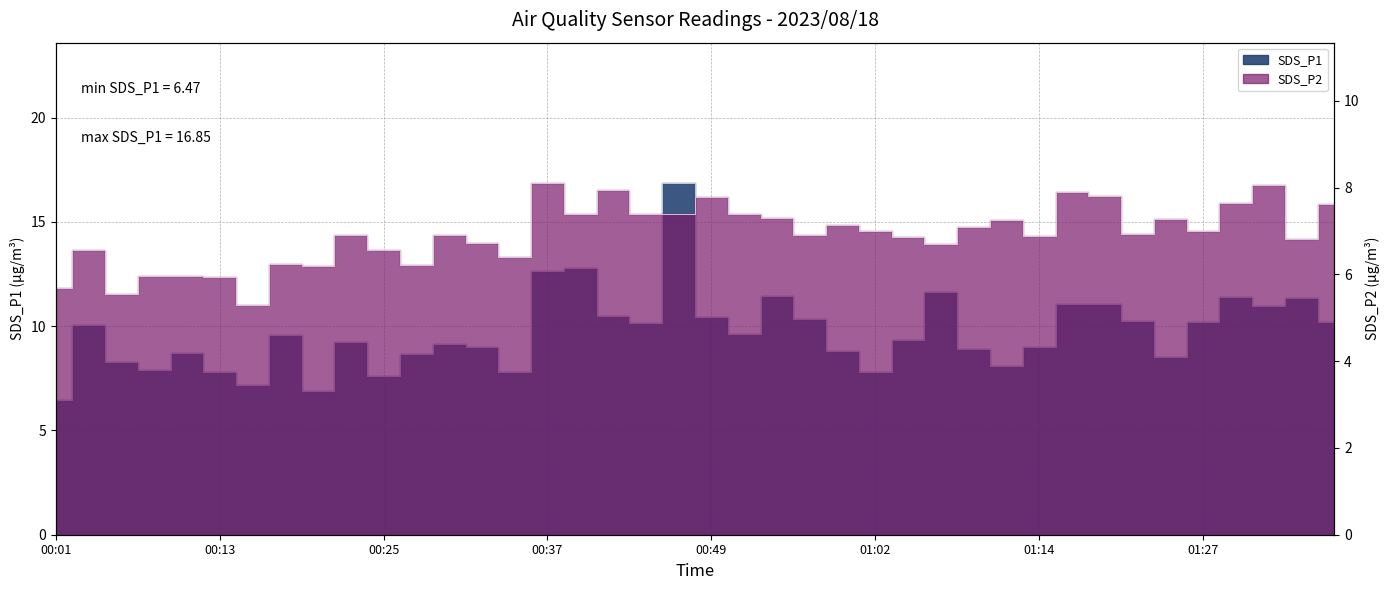

Between 00:08 and 00:11, which series saw the biggest shift?

SDS_P1